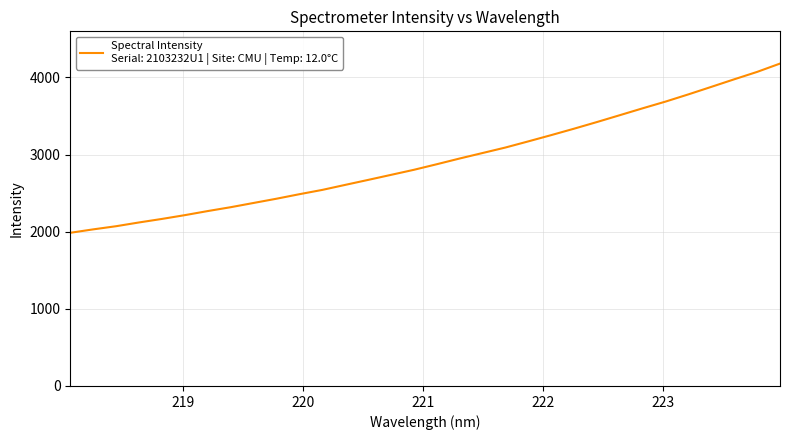

What is the difference between the maximum and minimum values?

2194.0